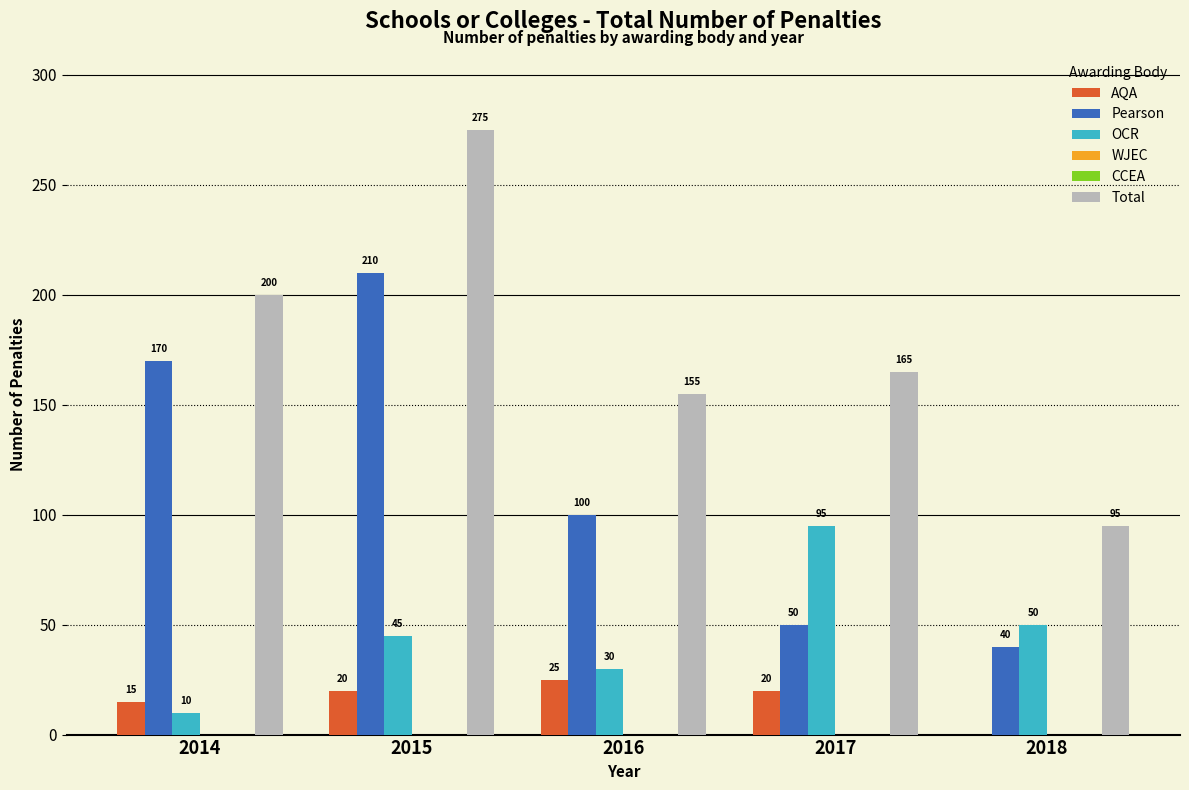

Is it true that Pearson equals 100 at 2016?

True